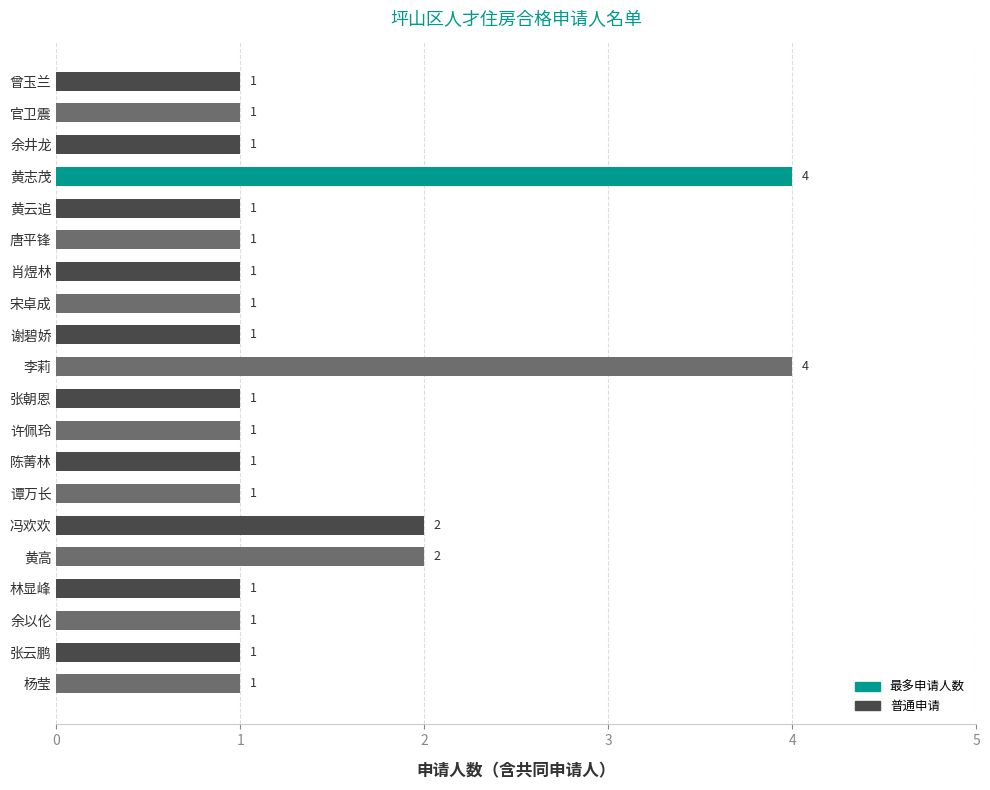

What is the minimum value shown in the chart?

1